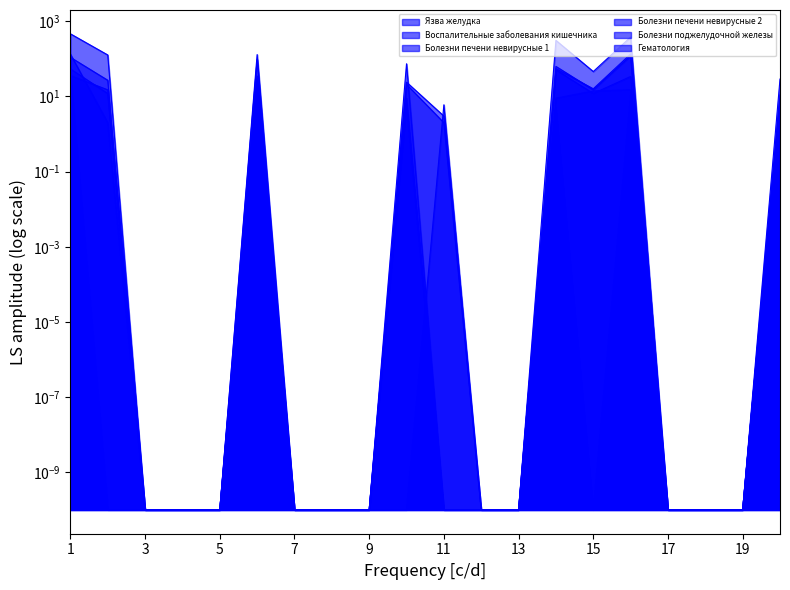

At which category does Язва желудка reach its first local peak?

6